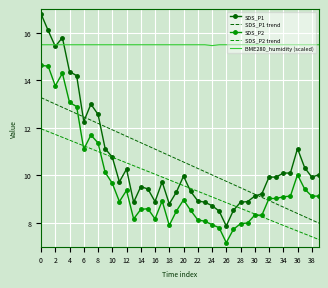

What are all the series names shown in the legend?

SDS_P1, SDS_P1 trend, SDS_P2, SDS_P2 trend, BME280_humidity (scaled)